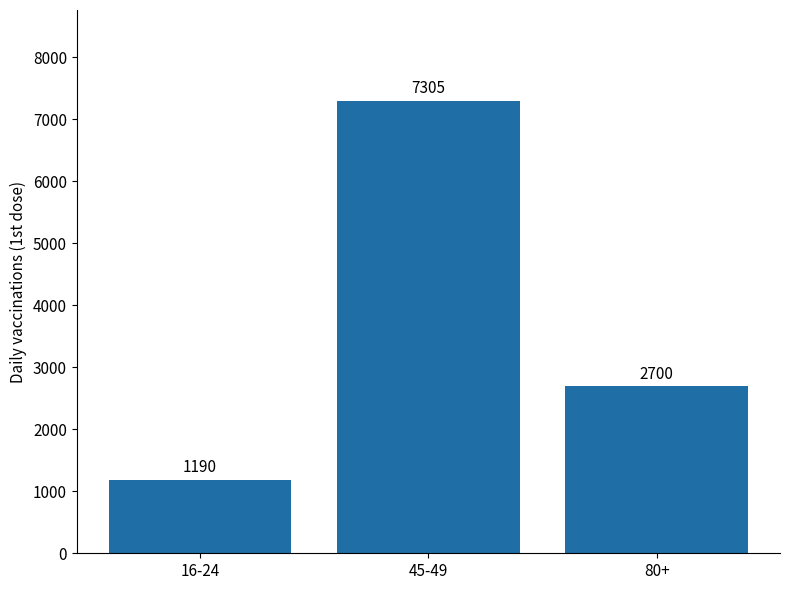

Reading left to right, list all the values displayed in this chart.

16-24=1190	45-49=7305	80+=2700